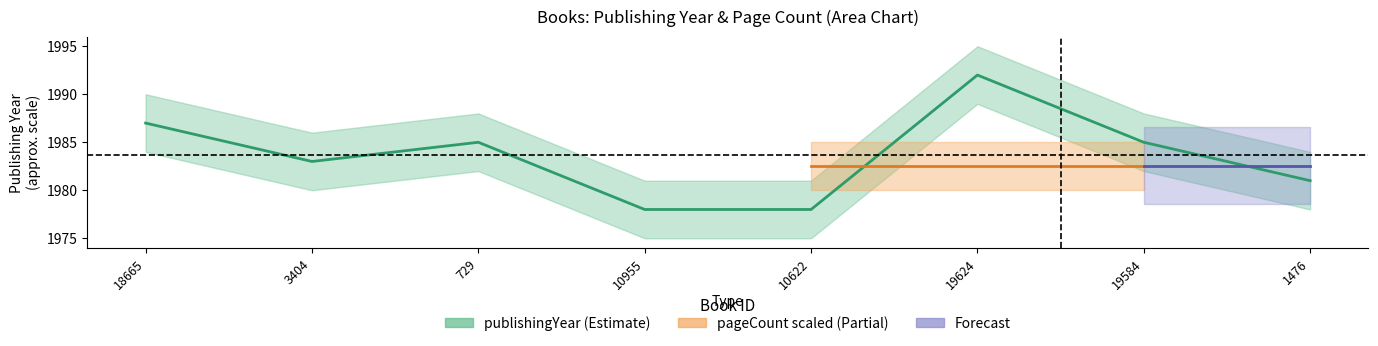

What is the value of the 1st point from the left?

1987